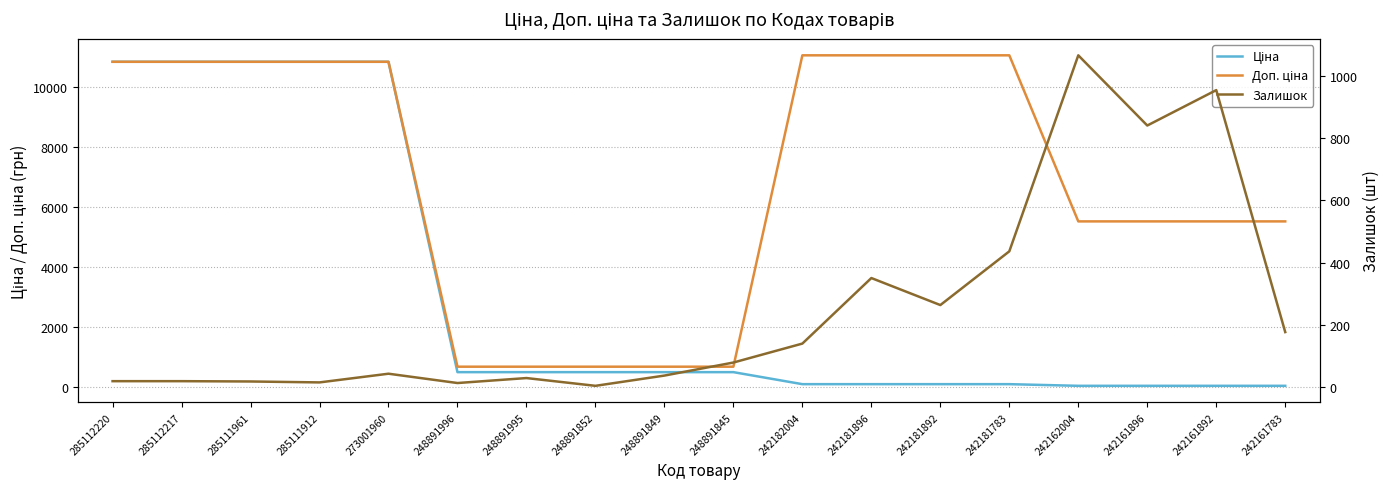

List the series in order of their peak value, lowest first.

Залишок, Ціна, Доп. ціна